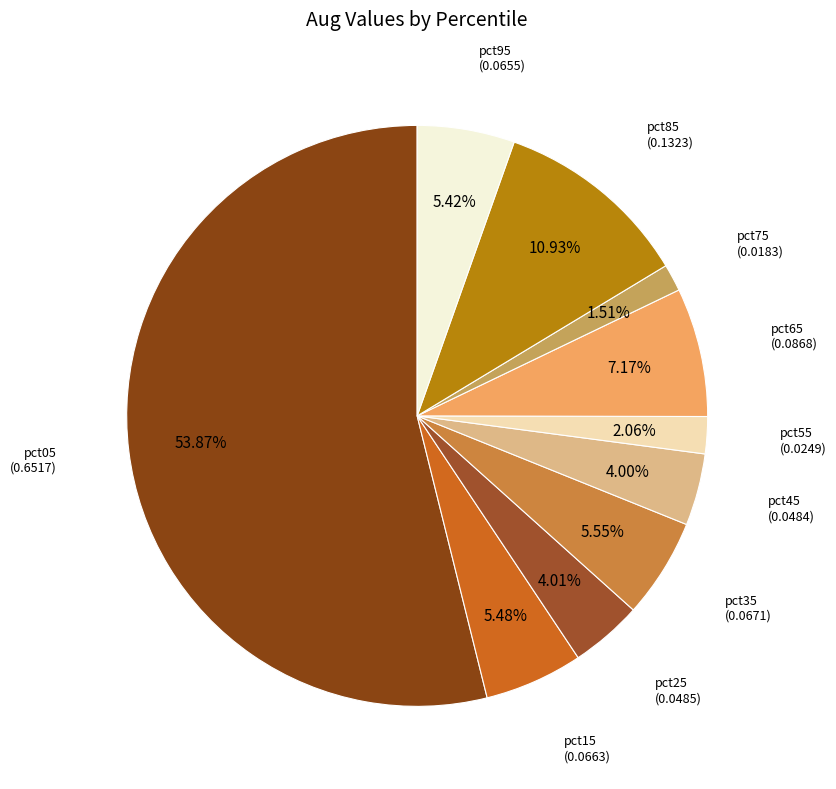

What is the smallest slice in the pie chart?

pct75